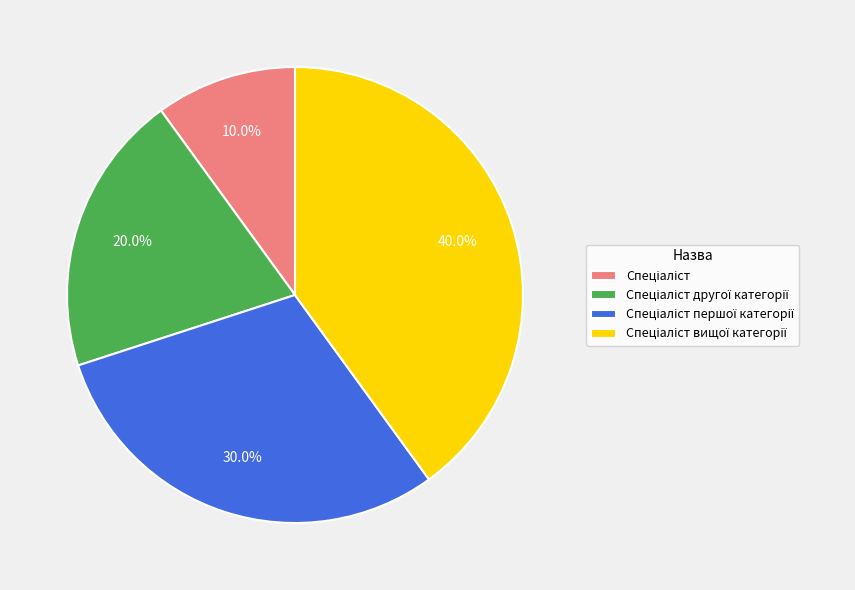

Does any single category account for the majority?

No